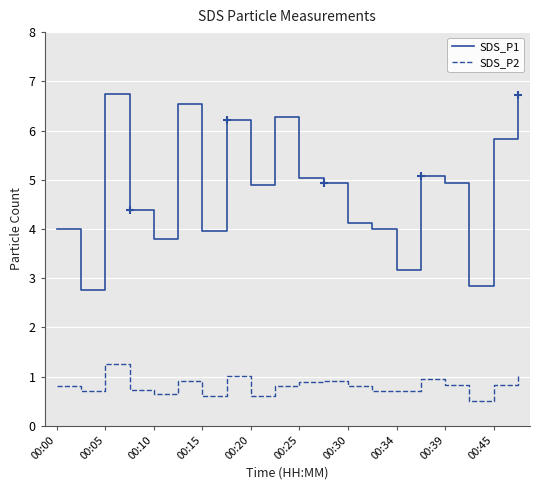

The value of SDS_P2 at 00:25 is 0.2. True or false?

False